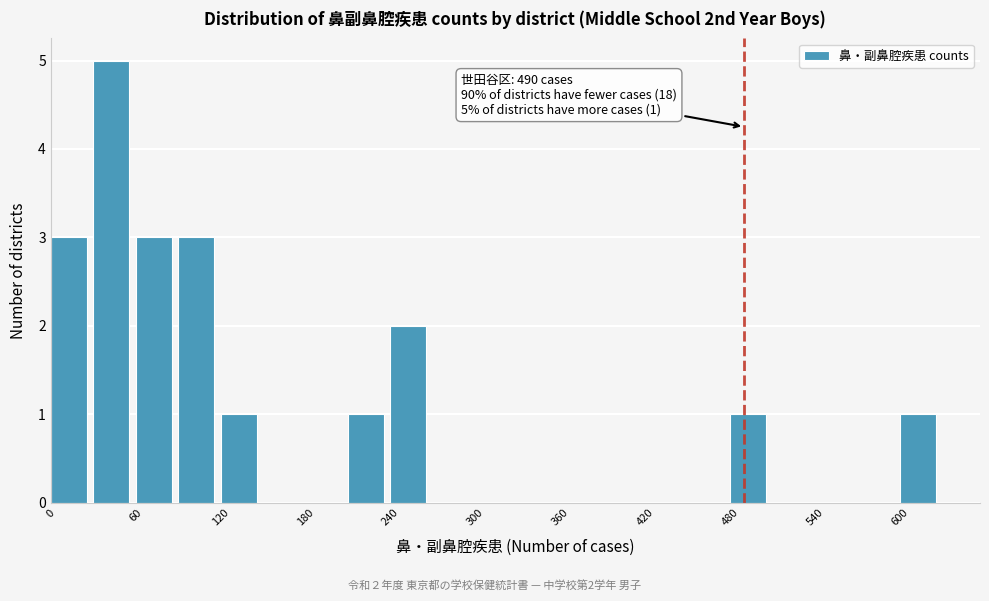

Read against the x-axis, roughly where is the centre of the tallest bar?

40